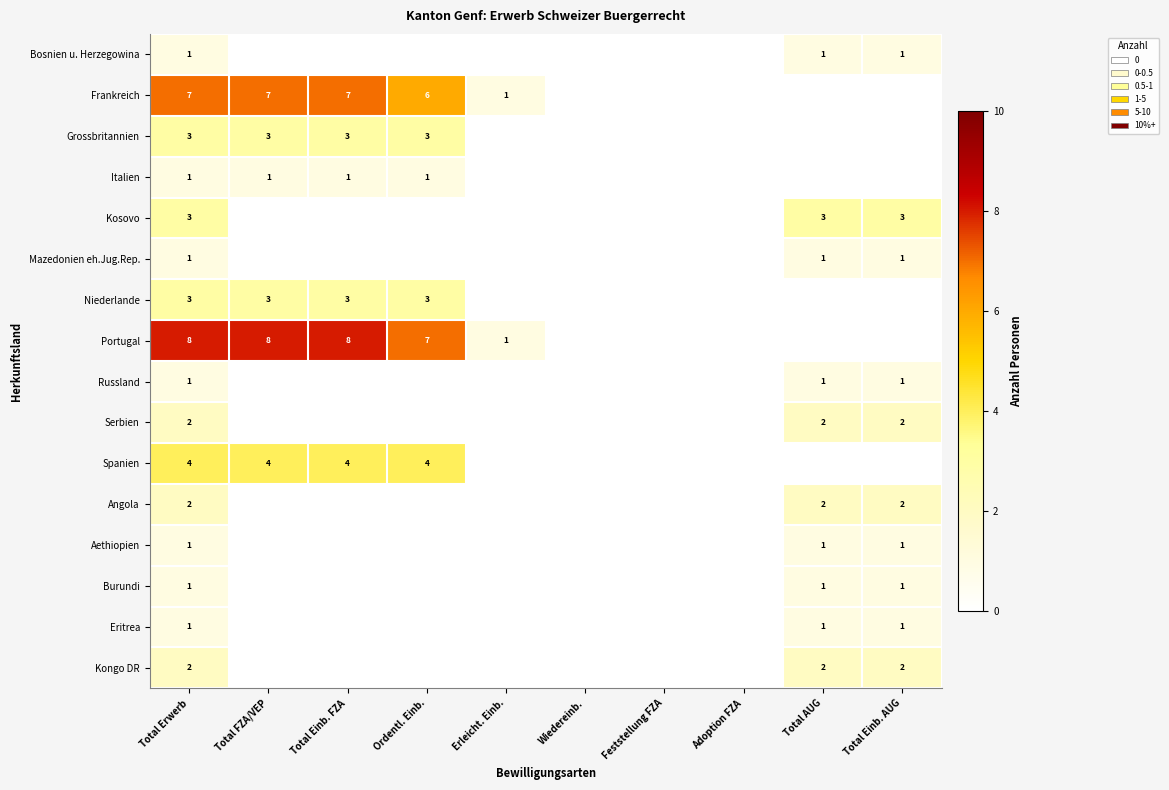

What is the total value across all series at Total Einb. FZA?

26